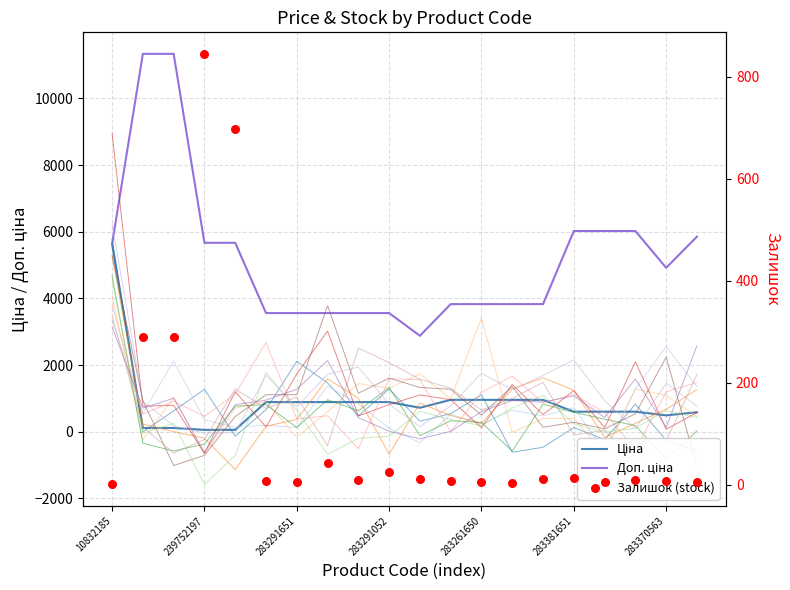

At how many categories does at least one series exceed 9476?

2